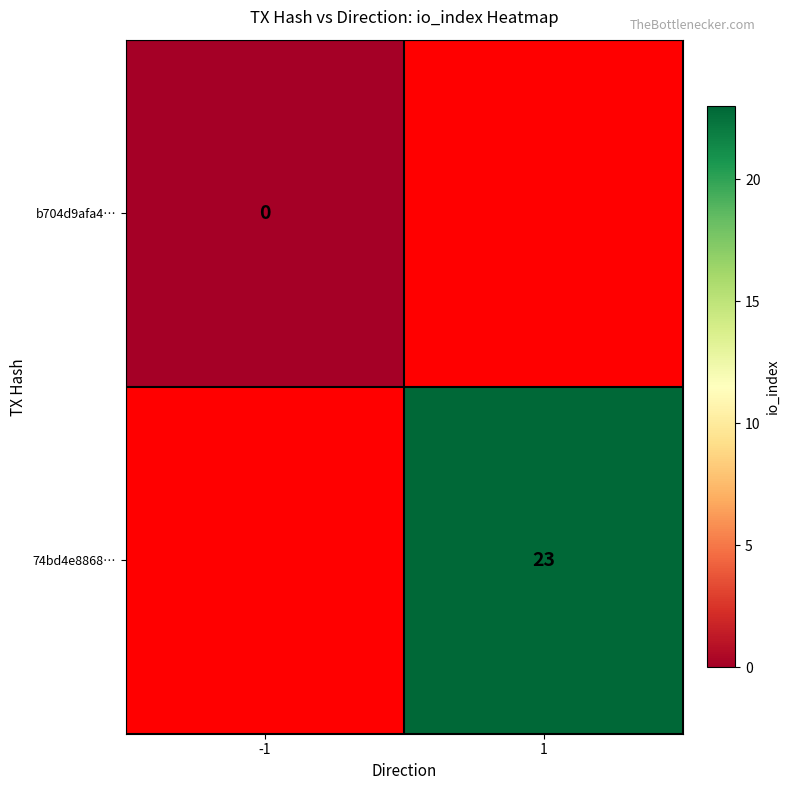

Between -1 and 1, which is larger?

1